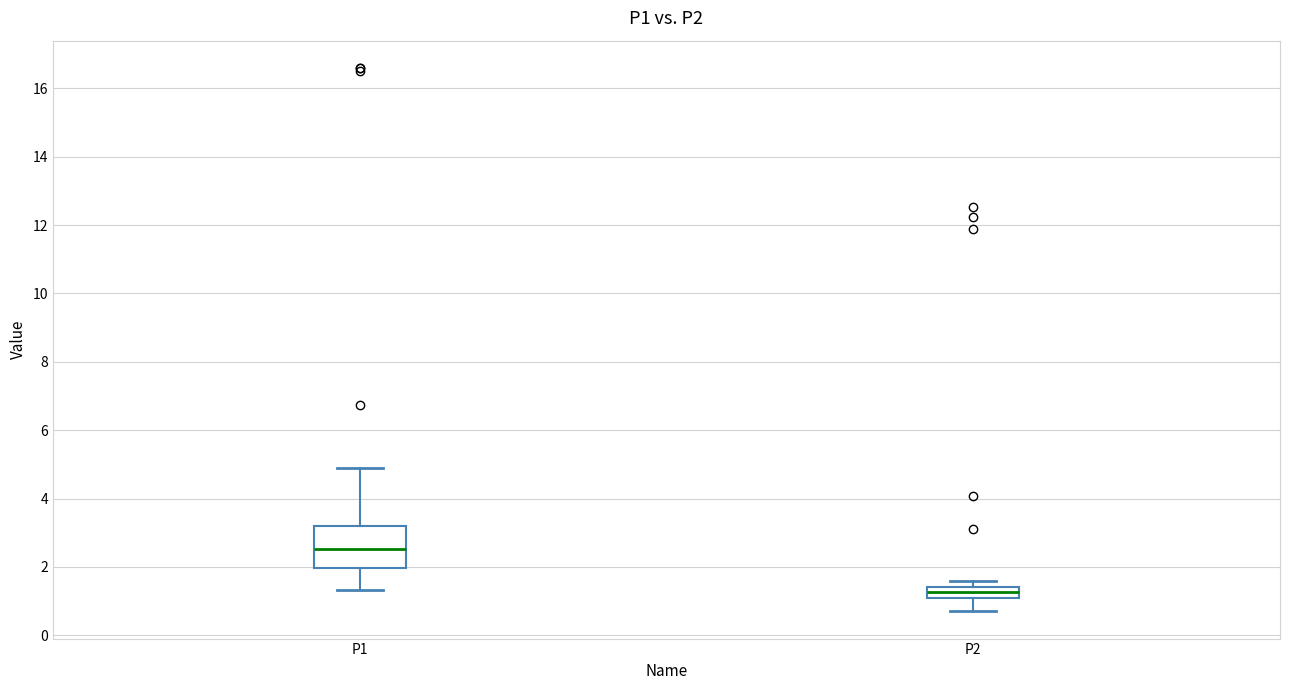

Which box has the lowest median line?

P2